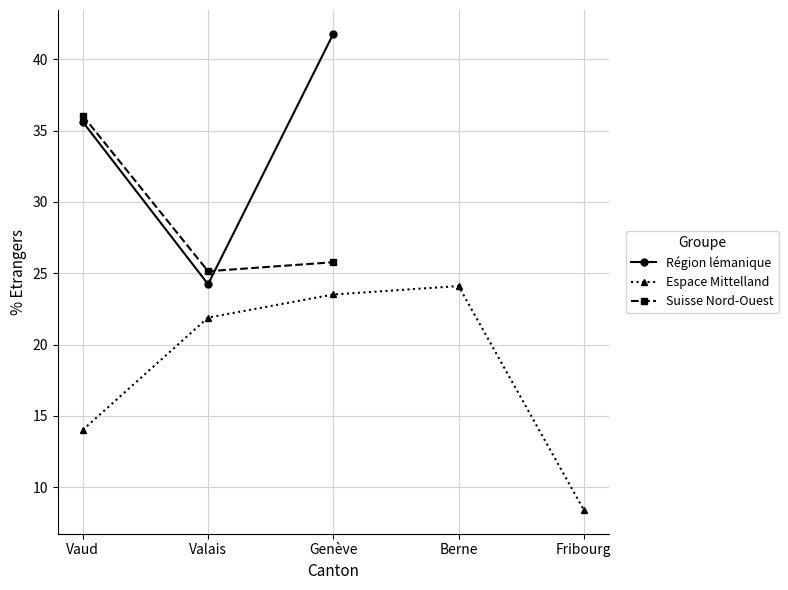

Which category has the lowest value in the Région lémanique series?

Valais